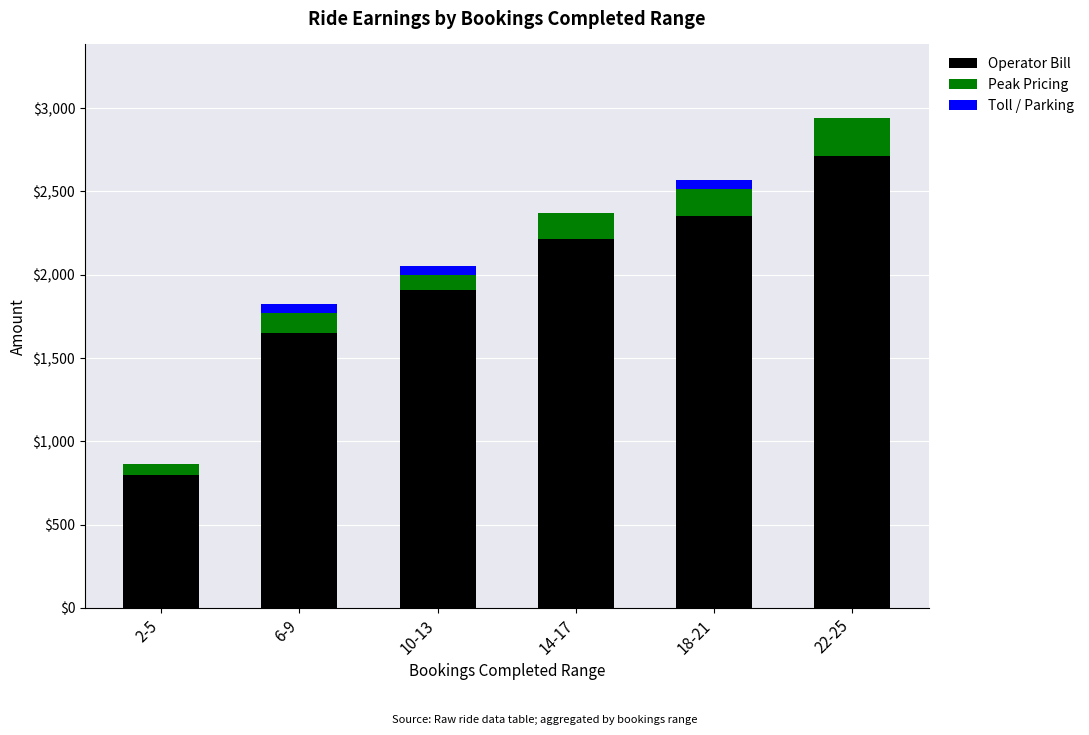

What is the total value across all series at 2-5?

865.8